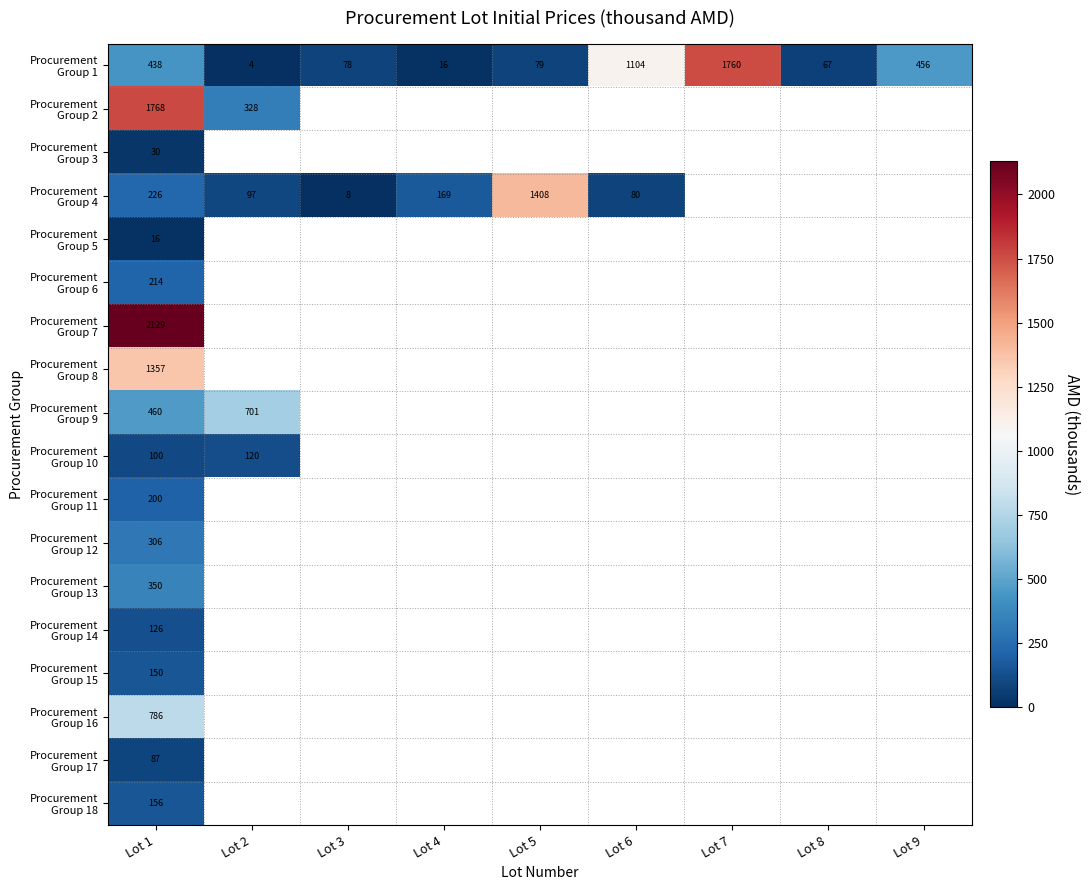

The Procurement Group 1 series shows 114.0 at Lot 9. True or false?

False